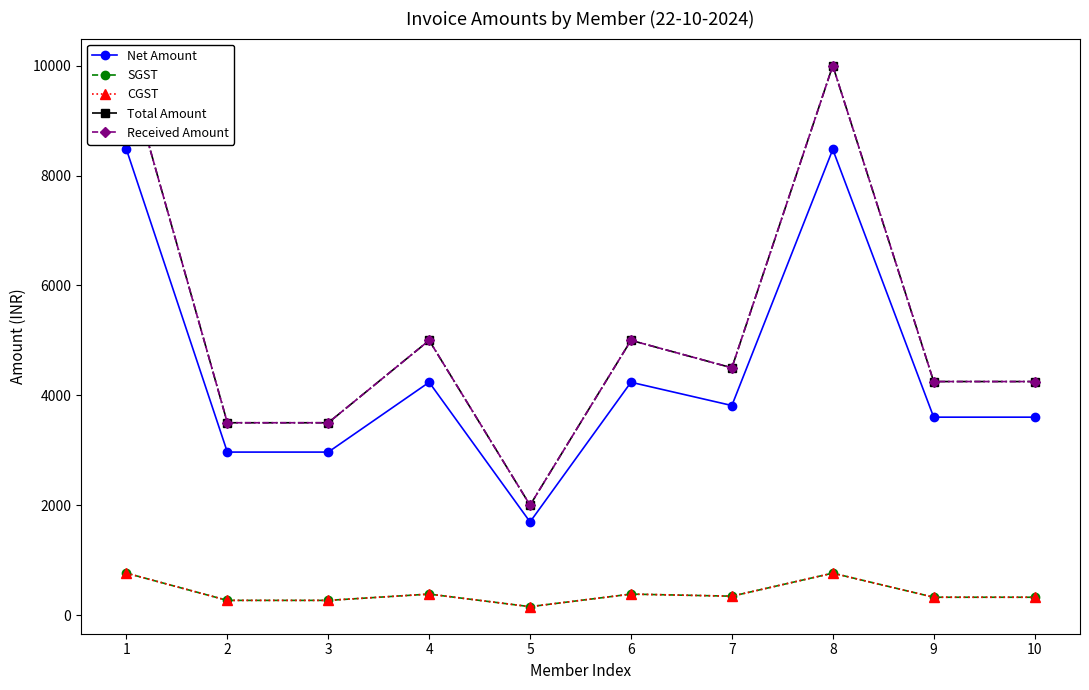

At how many categories does at least one series exceed 5879?

2